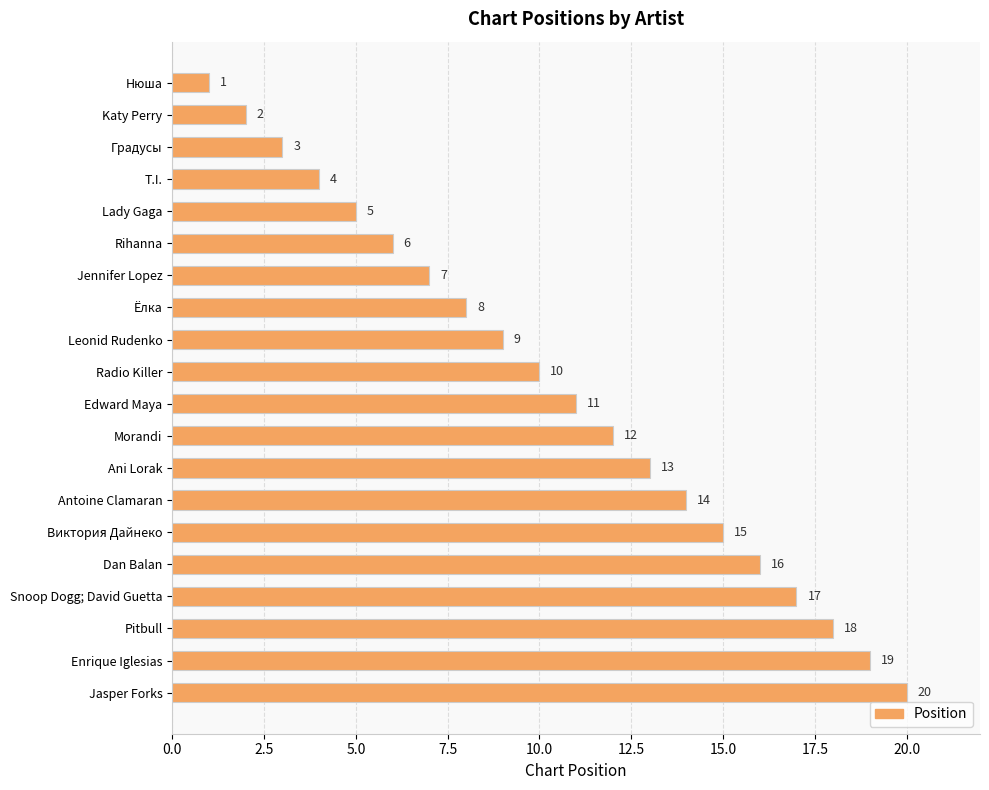

What is the value of the 20th bar from the top?

20